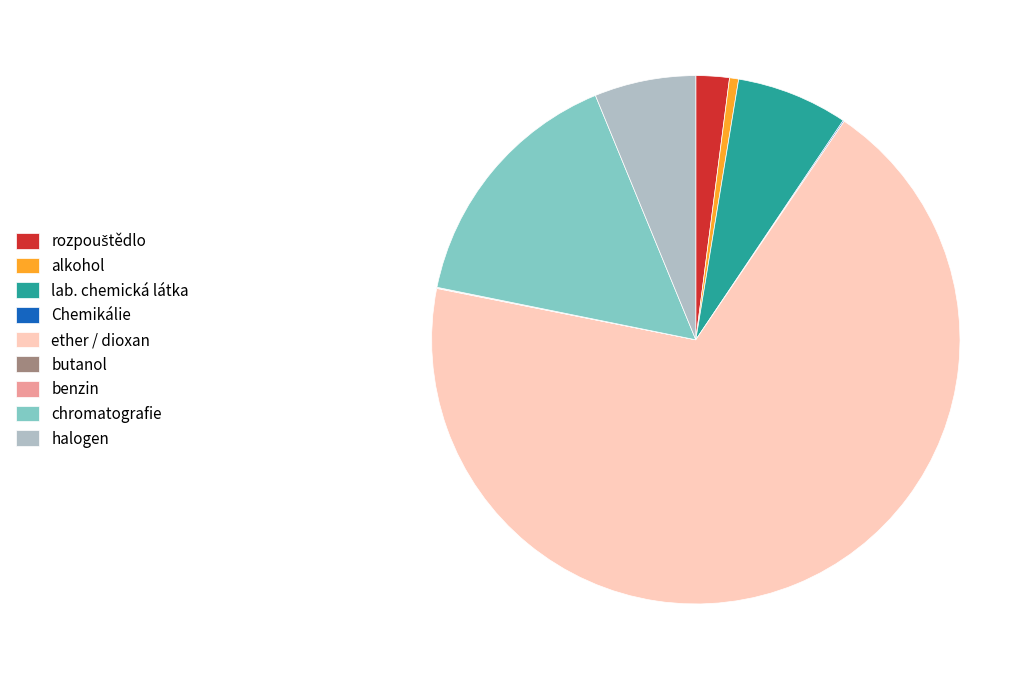

Does any single category account for the majority?

Yes